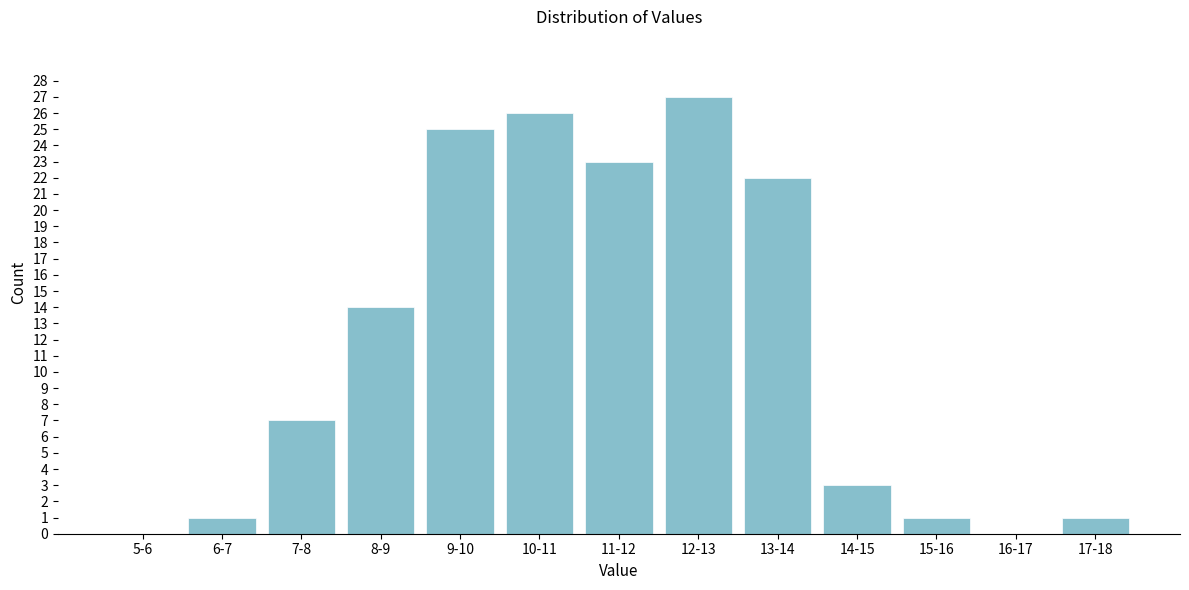

Reading right to left, transcribe all the data shown in this chart.

17-18=1	16-17=0	15-16=1	14-15=3	13-14=22	12-13=27	11-12=23	10-11=26	9-10=25	8-9=14	7-8=7	6-7=1	5-6=0